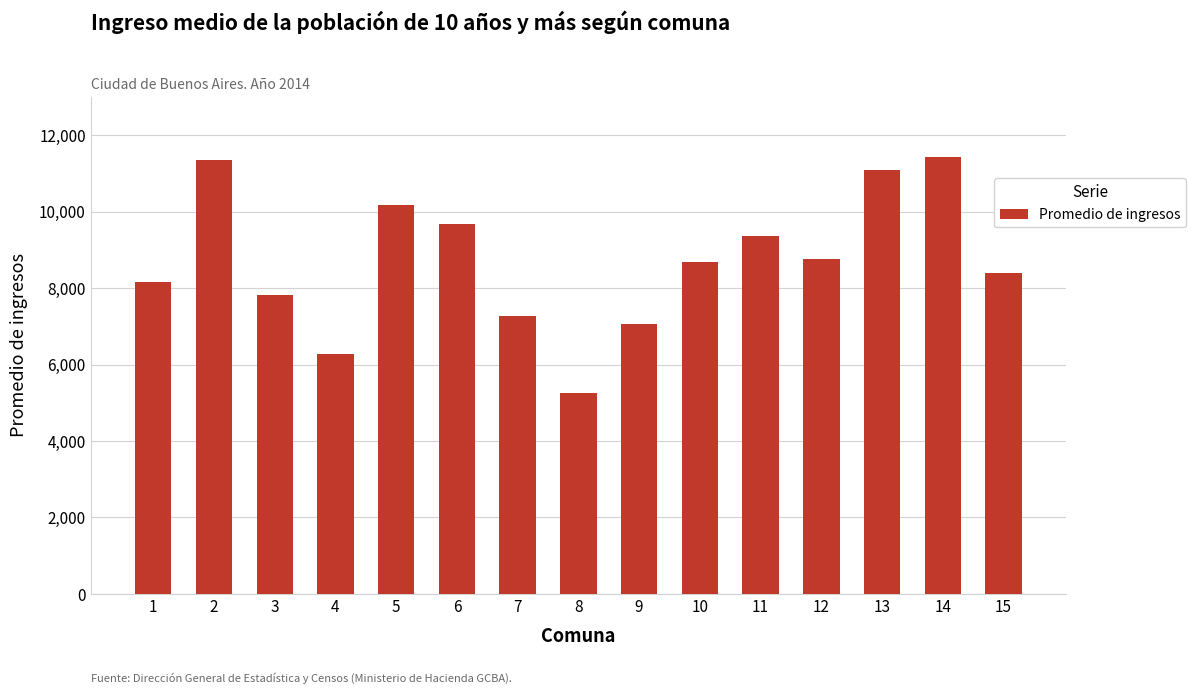

What is the maximum value shown in the chart?

11428